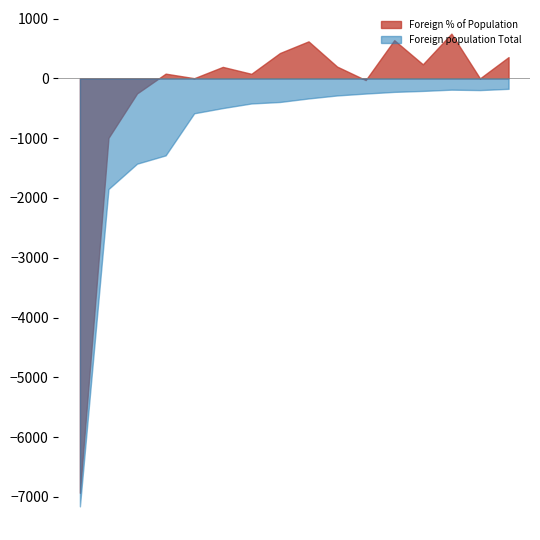

At which category does the chart reach its minimum across all series?

Other municipalities